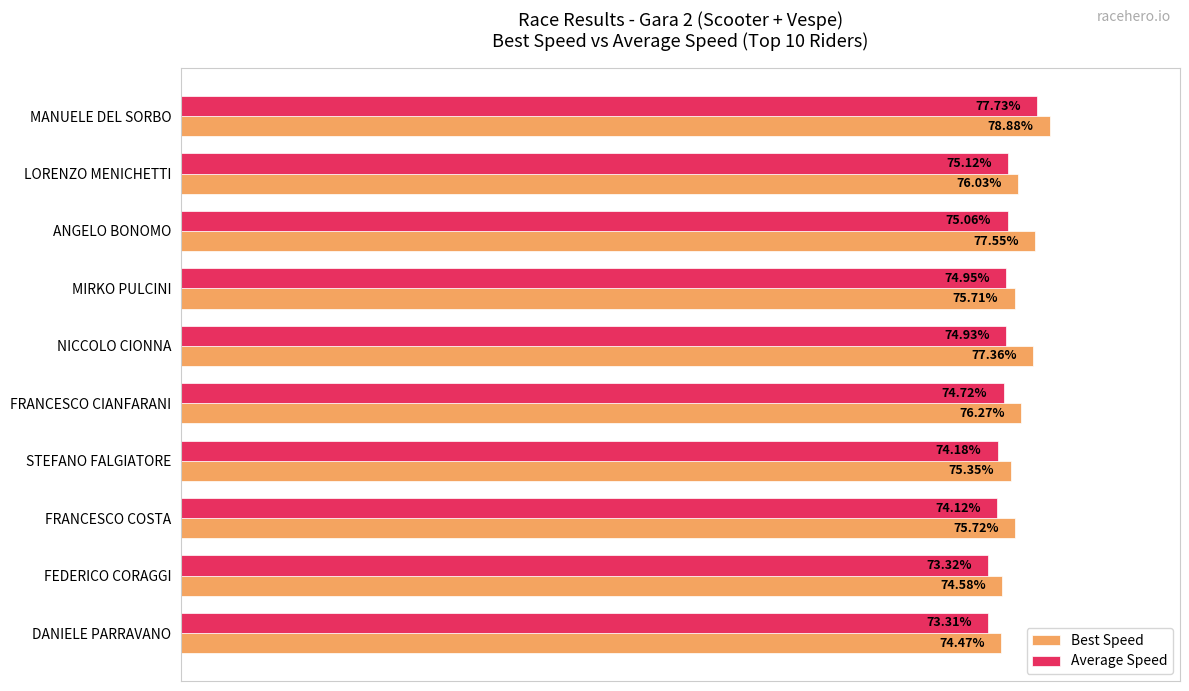

At which category is the sum across all series the highest?

MANUELE DEL SORBO